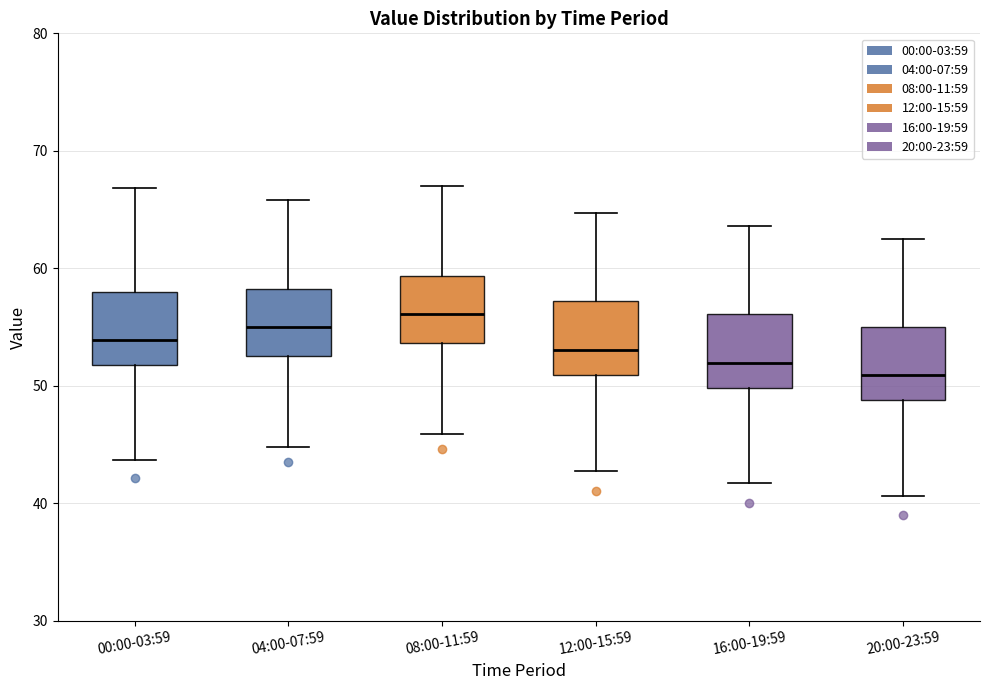

Where does the median line of the box for 12:00-15:59 sit on the y-axis? The values are not printed on the chart, so give them approximately, as read against the axis.

53